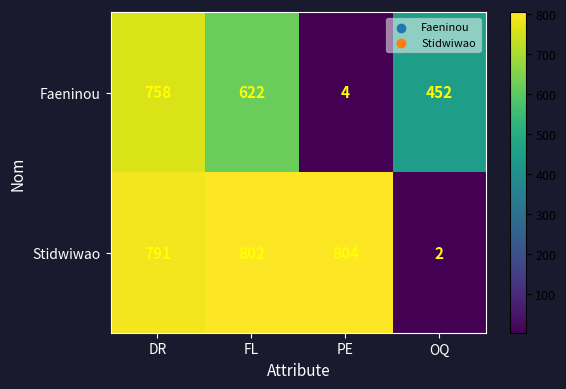

Reading left to right, extract all data points from this chart.

Faeninou: 758	622	4	452
Stidwiwao: 791	802	804	2